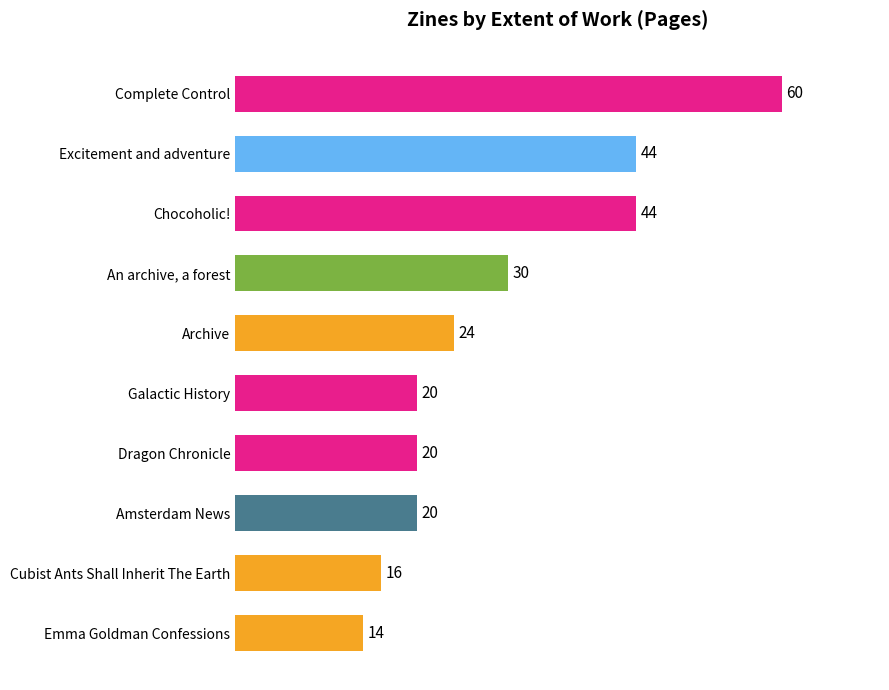

At which label is the value closest to 37?

An archive, a forest